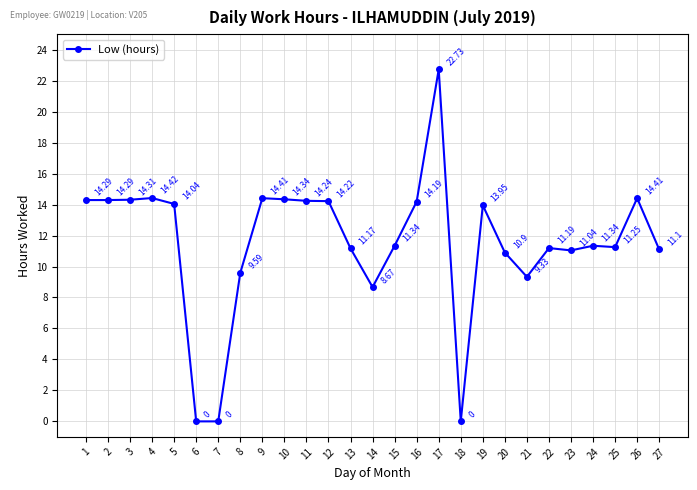

Where does the data first go above 11?

1